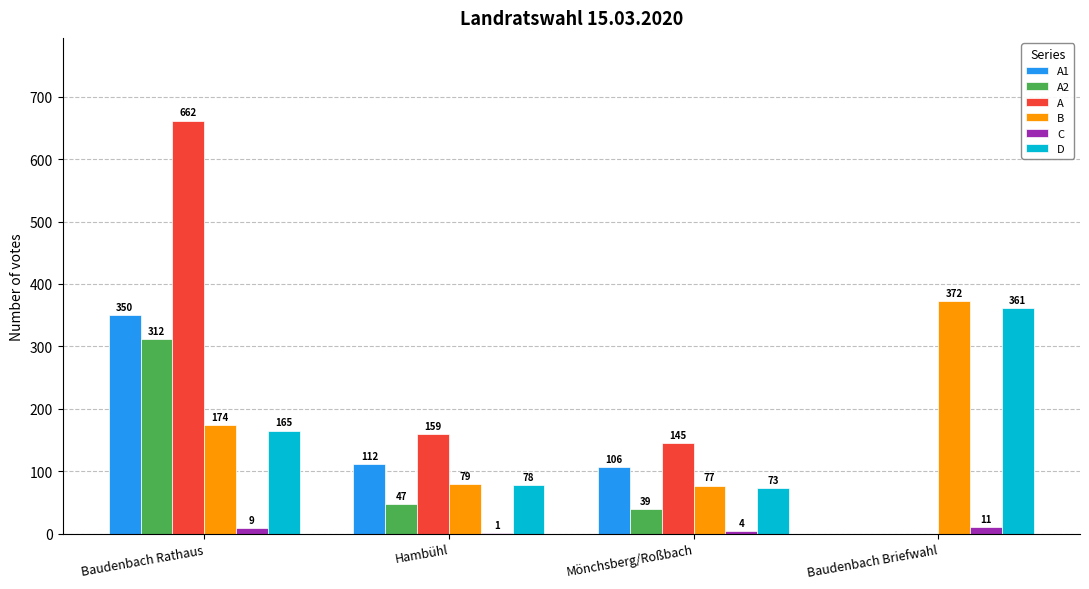

Is it true that B equals 125 at Mönchsberg/Roßbach?

False